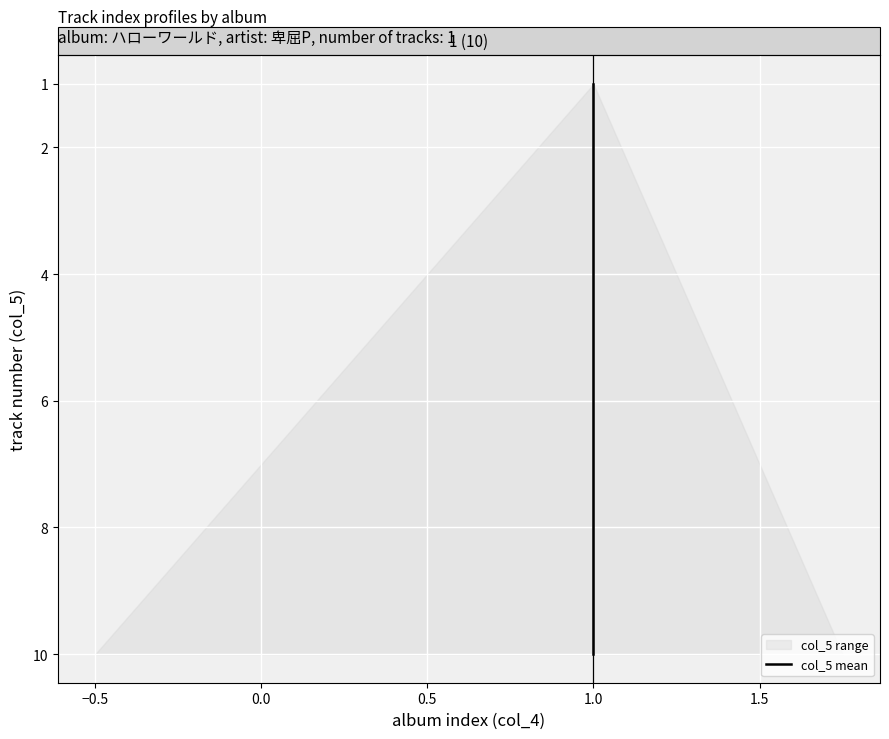

What is the greatest value displayed?

10